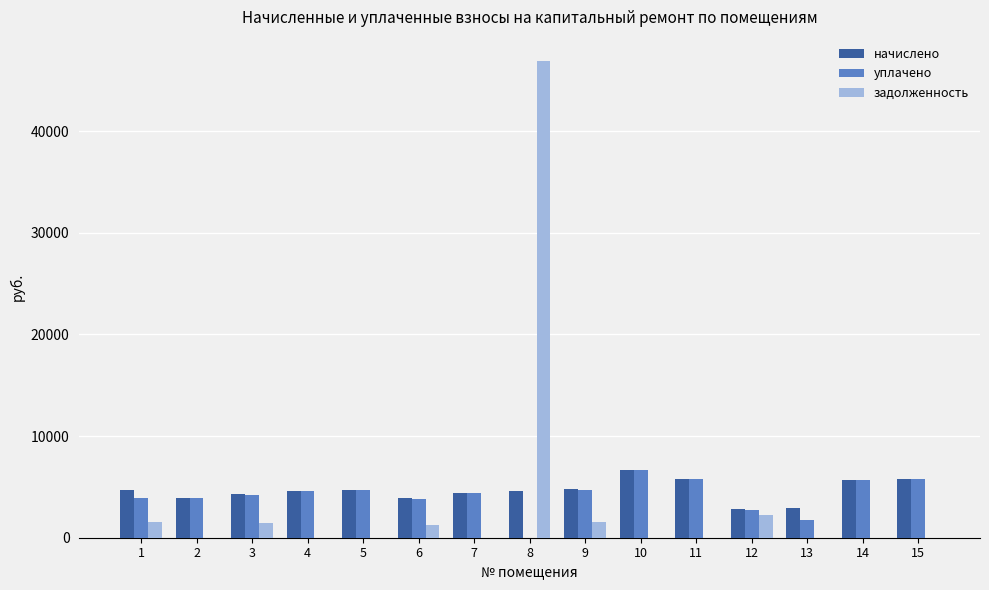

What is the greatest value displayed?

46937.7